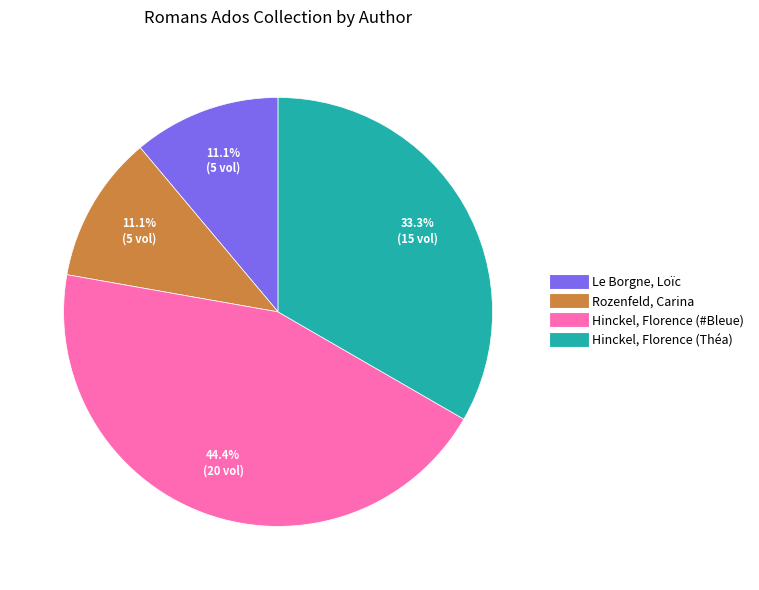

Does Rozenfeld, Carina represent more than half of the total?

No